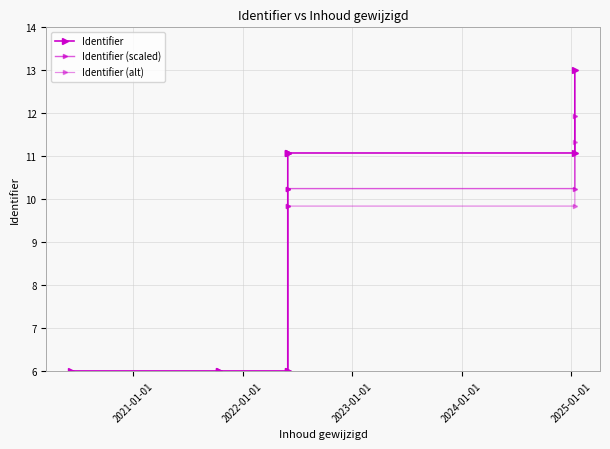

At how many categories does at least one series exceed 9?

5